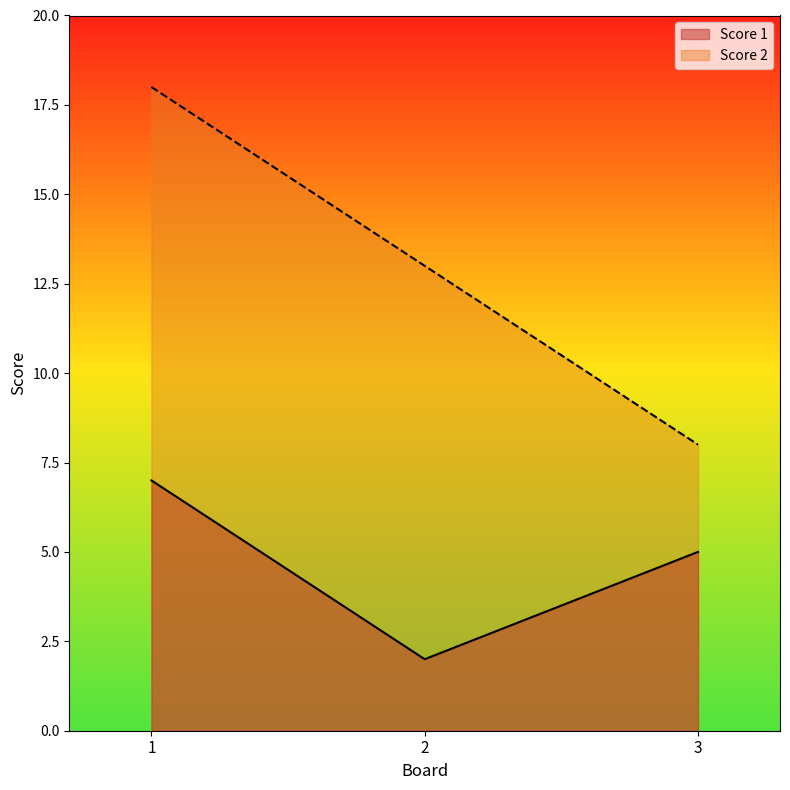

Between 1 and 2, which series saw the biggest shift?

Score 1